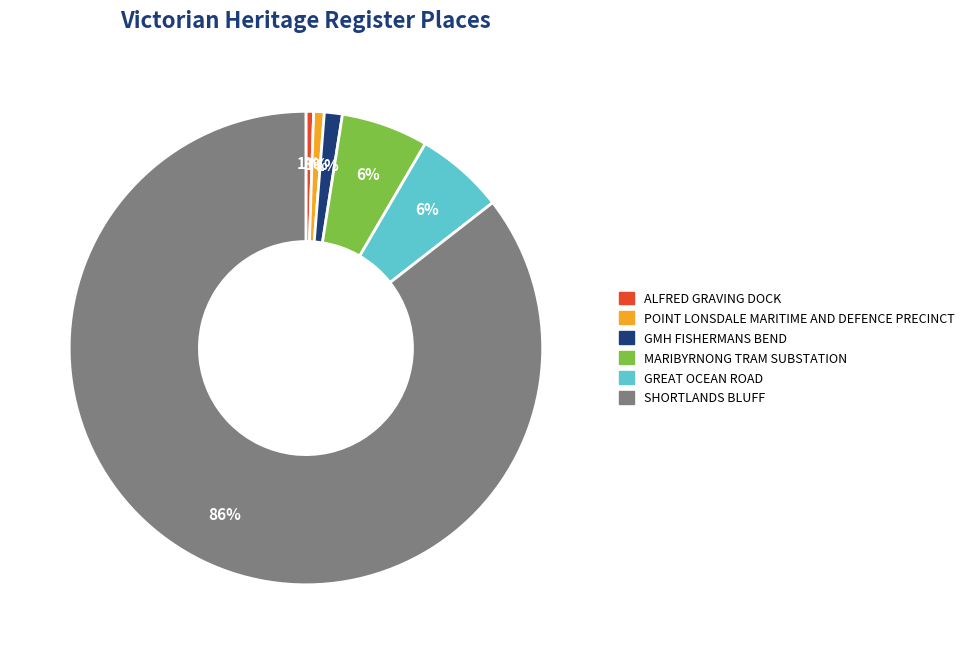

How many segments does this pie chart have?

6